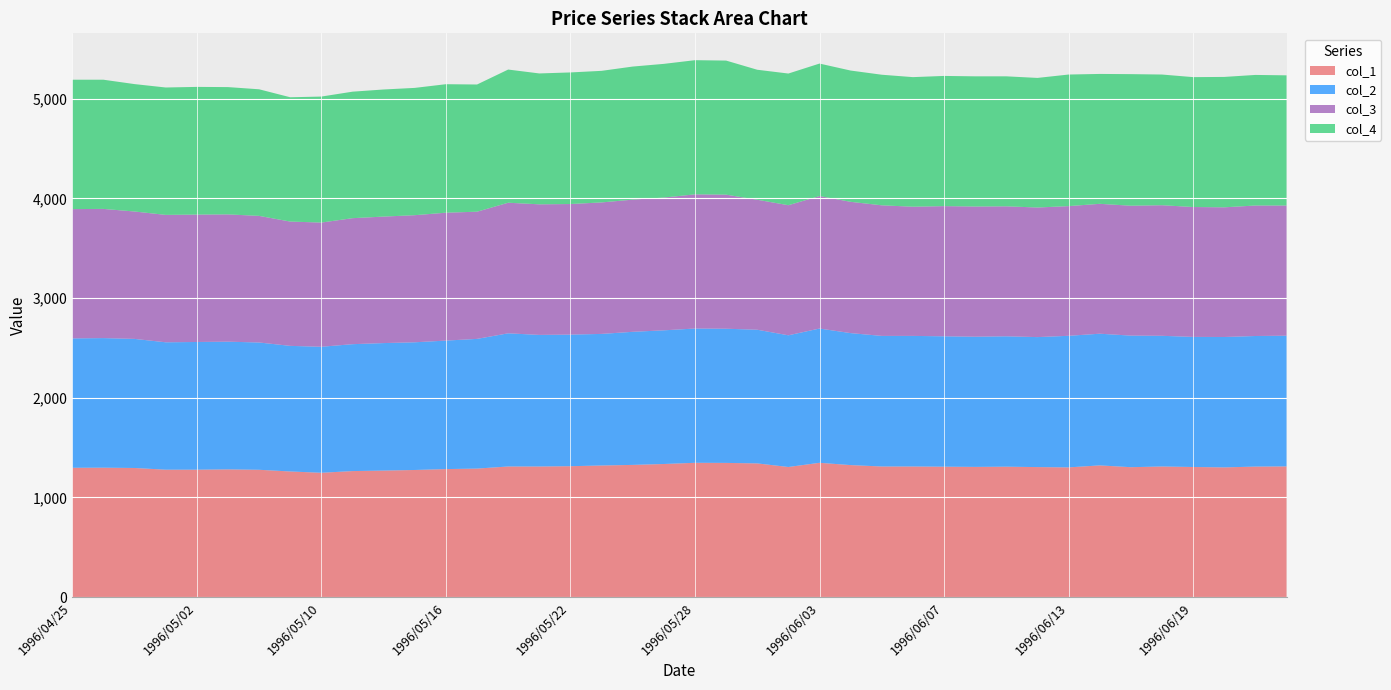

What is the lowest value of the col_1 series?

1247